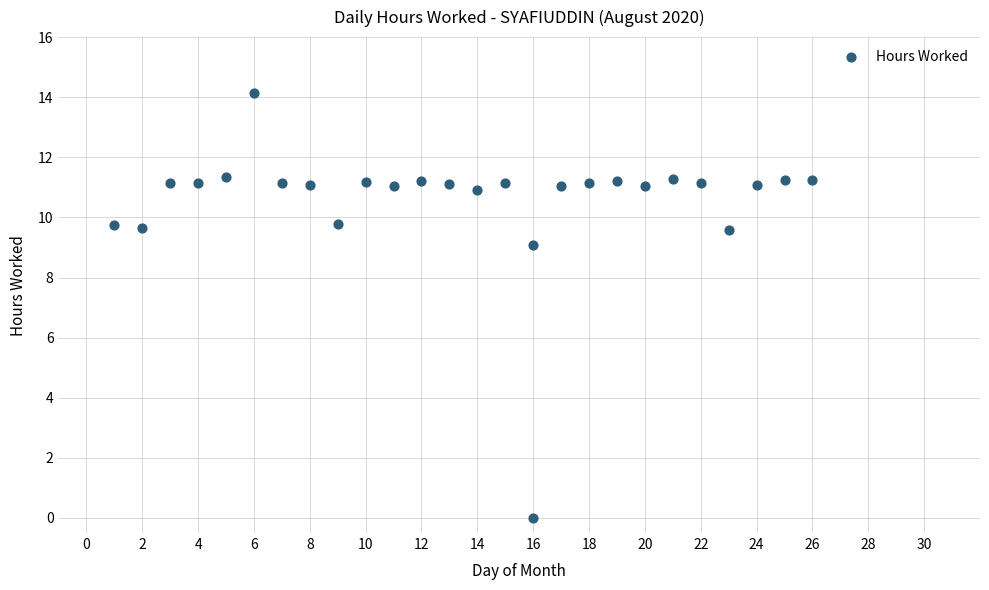

What Y value in the scatter plot is closest to 7?

9.1